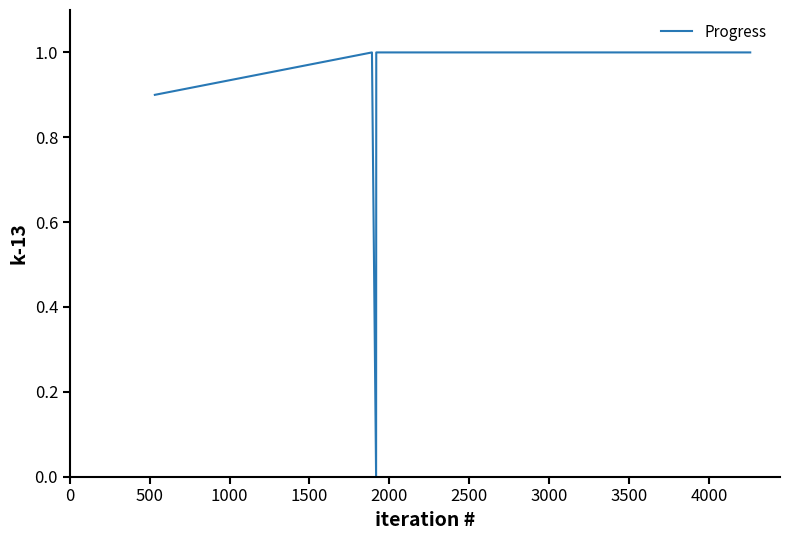

Does the chart have visible grid lines?

No